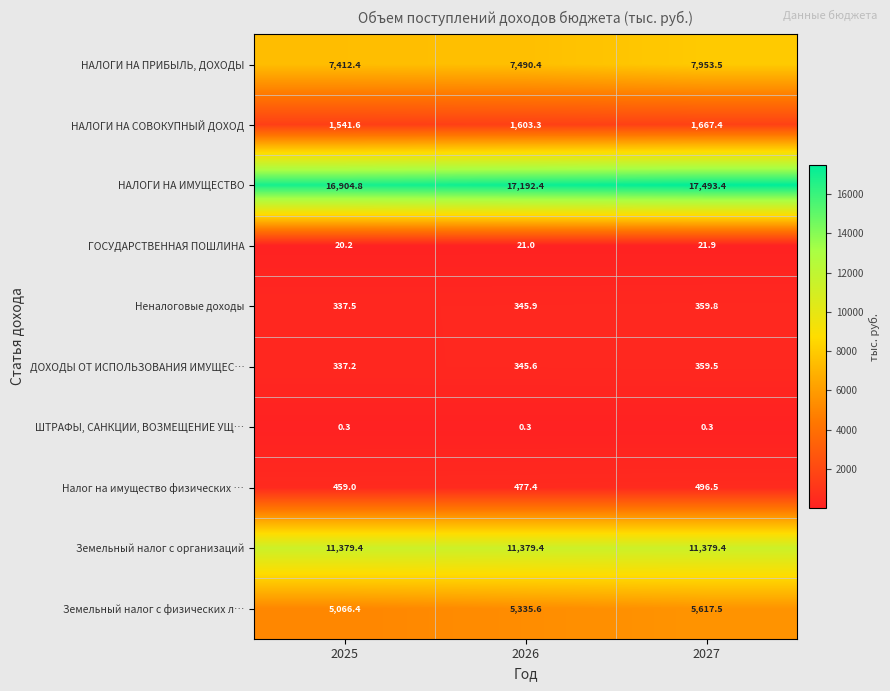

What is the difference between the maximum and minimum values in the НАЛОГИ НА СОВОКУПНЫЙ ДОХОД series?

125.8